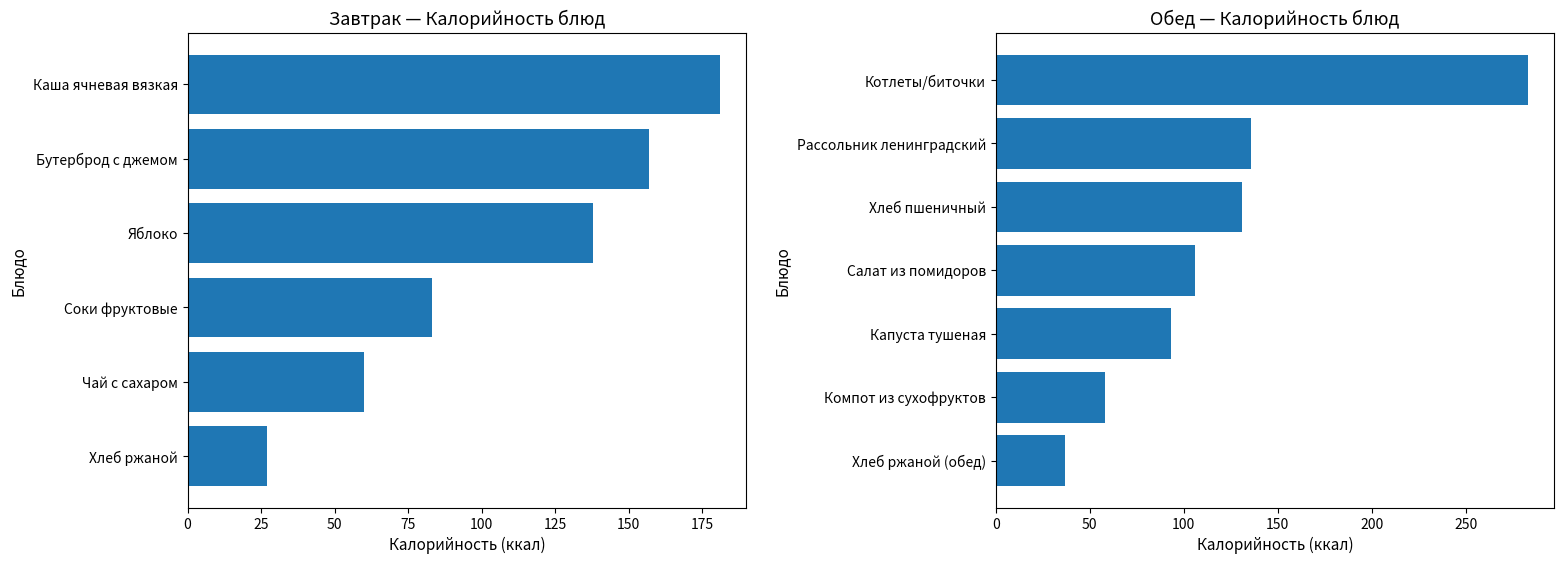

What is the difference between the maximum and minimum values?

256